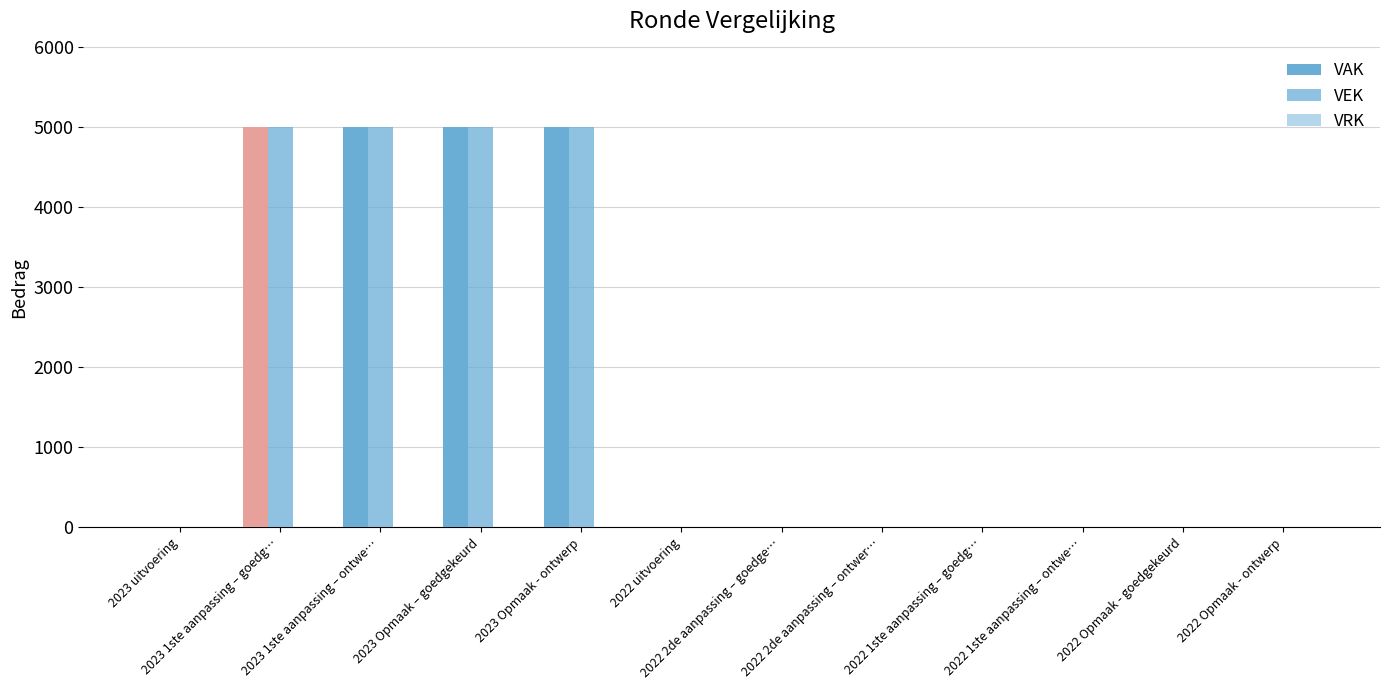

List the labels in order of VAK value, smallest first.

2023 uitvoering, 2022 uitvoering, 2022 2de aanpassing – goedge…, 2022 2de aanpassing – ontwer…, 2022 1ste aanpassing – goedg…, 2022 1ste aanpassing – ontwe…, 2022 Opmaak - goedgekeurd, 2022 Opmaak - ontwerp, 2023 1ste aanpassing – goedg…, 2023 1ste aanpassing – ontwe…, 2023 Opmaak – goedgekeurd, 2023 Opmaak - ontwerp